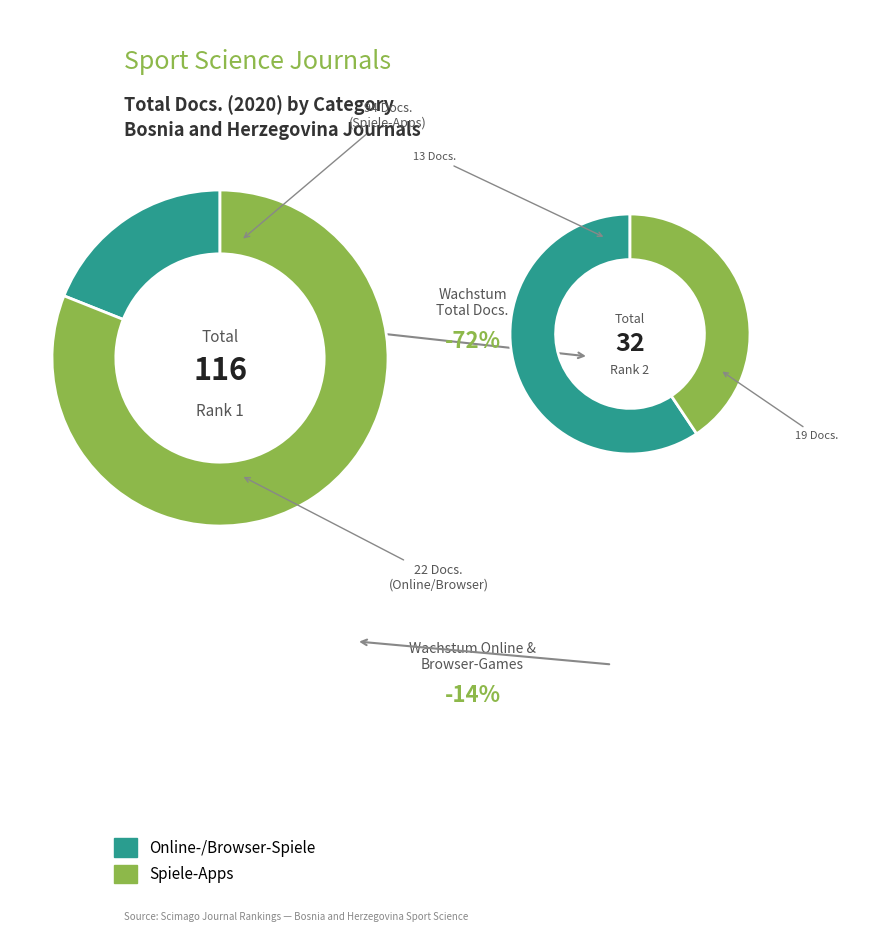

Does Sport Science represent more than half of the total?

Yes